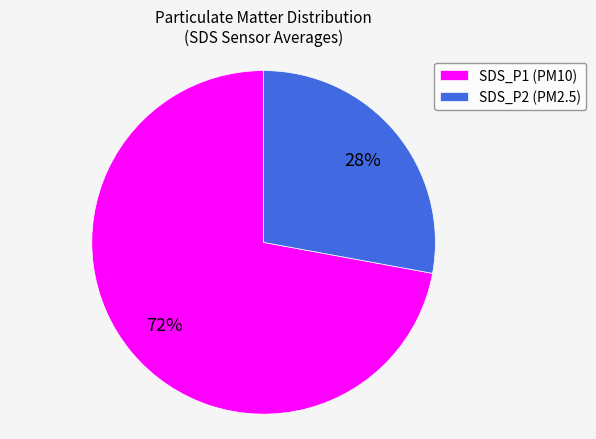

The SDS_P1 (PM10) slice represents 82% of the pie. True or false?

False